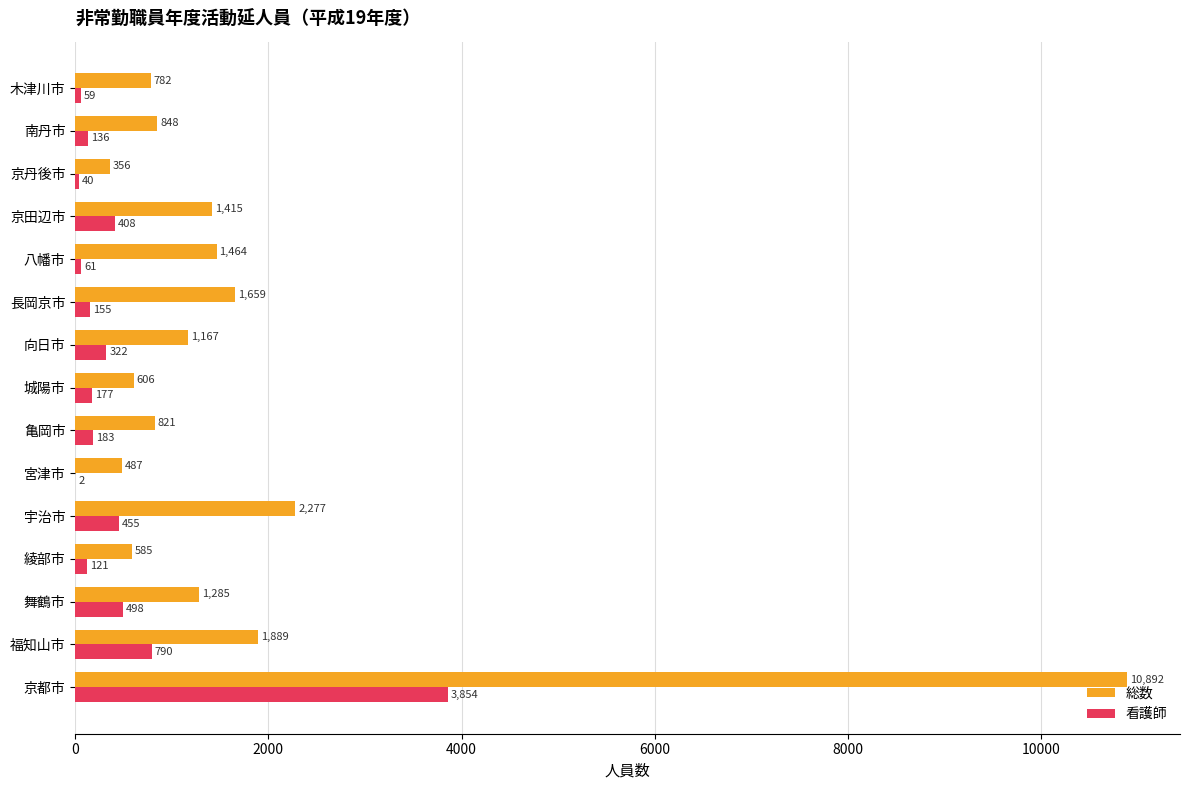

What is the maximum value for 看護師?

3854